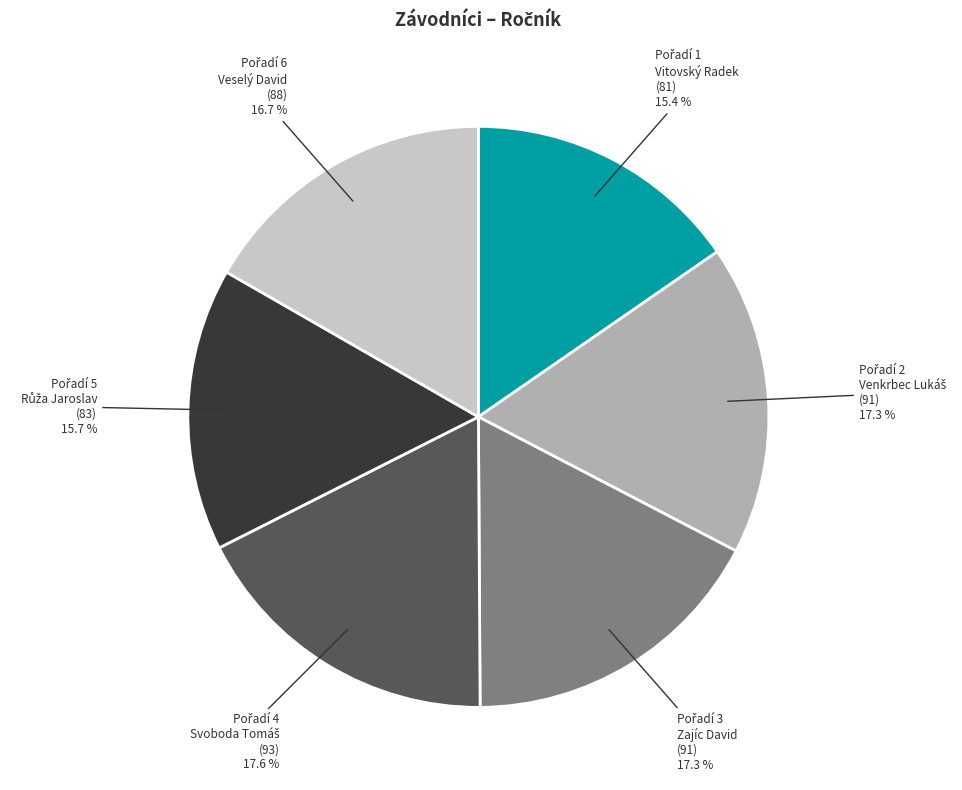

Is there a majority slice in this chart?

No